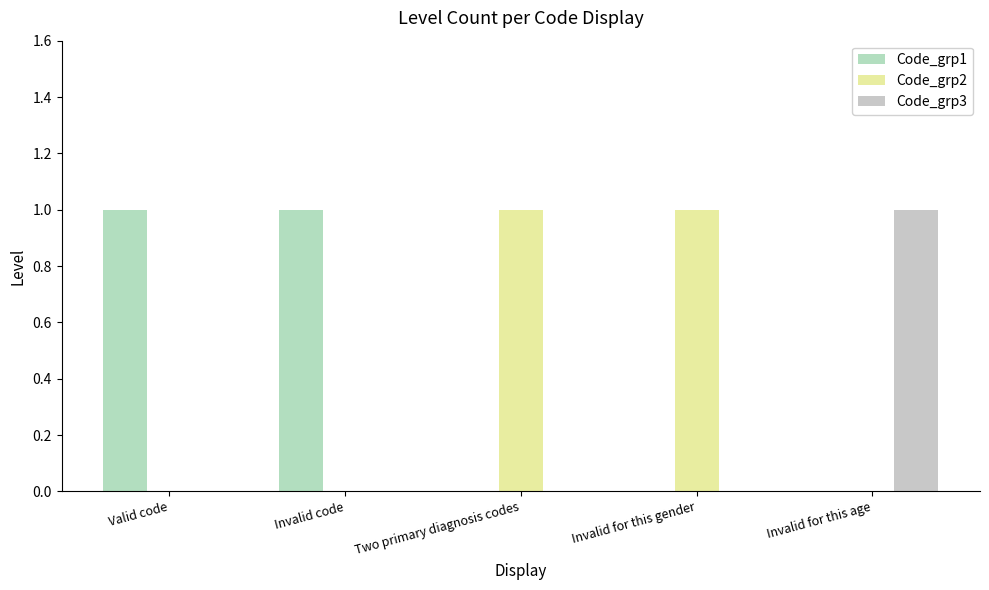

The value of Code_grp2 at Invalid code is 0. True or false?

True